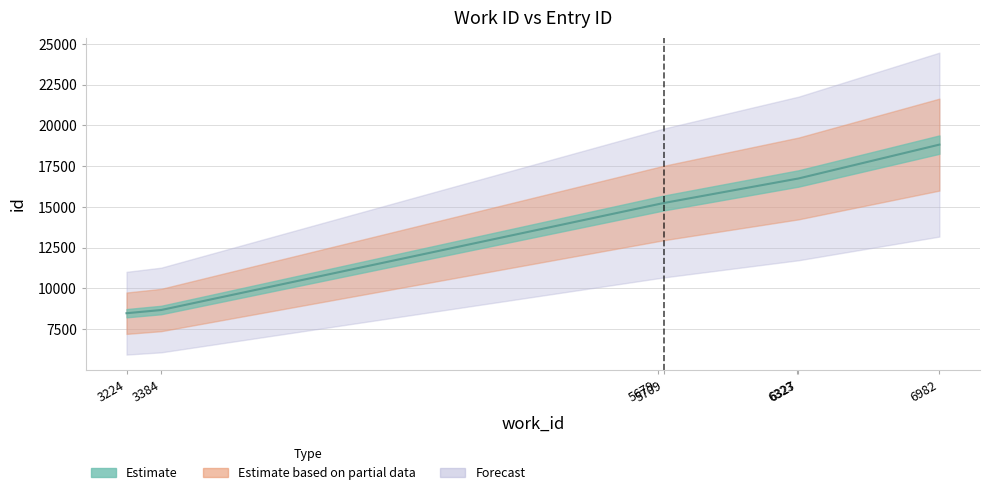

How many data points does each series have?

7